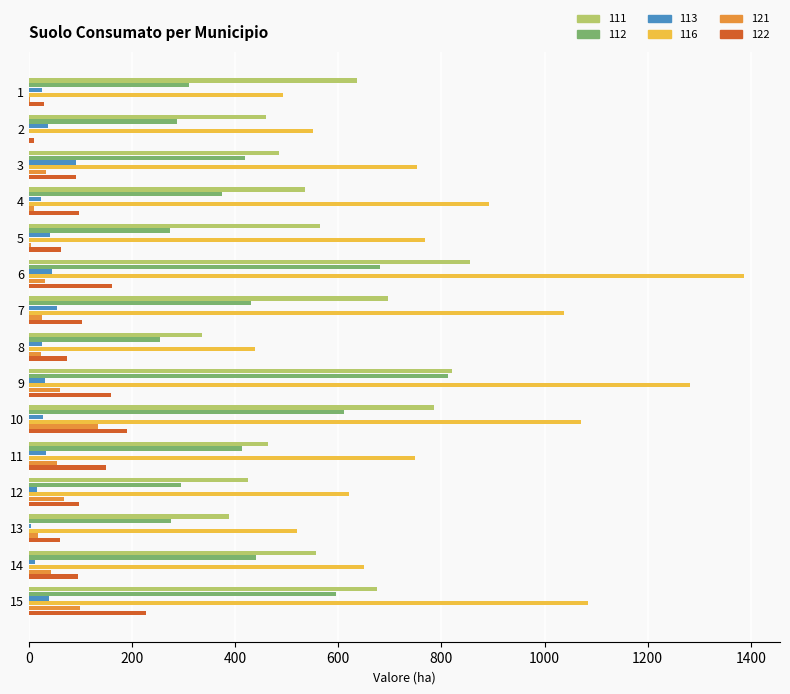

The value of 116 at 8 is 439.1. True or false?

True